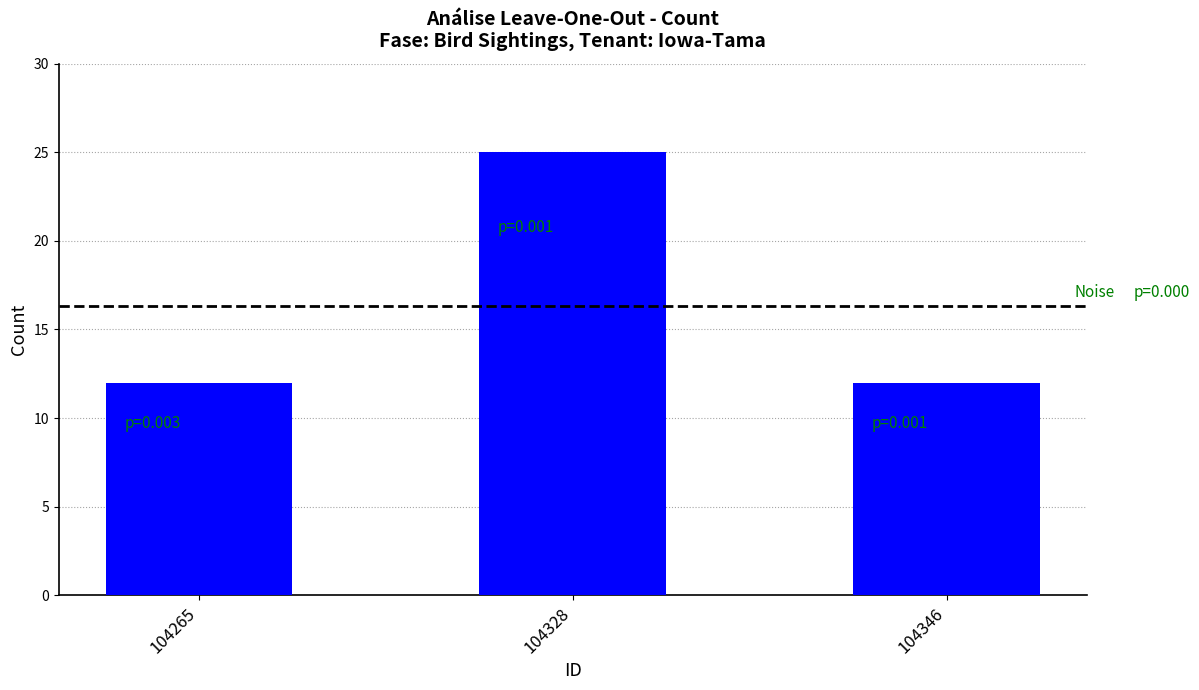

The value at 104265 is 19. True or false?

False